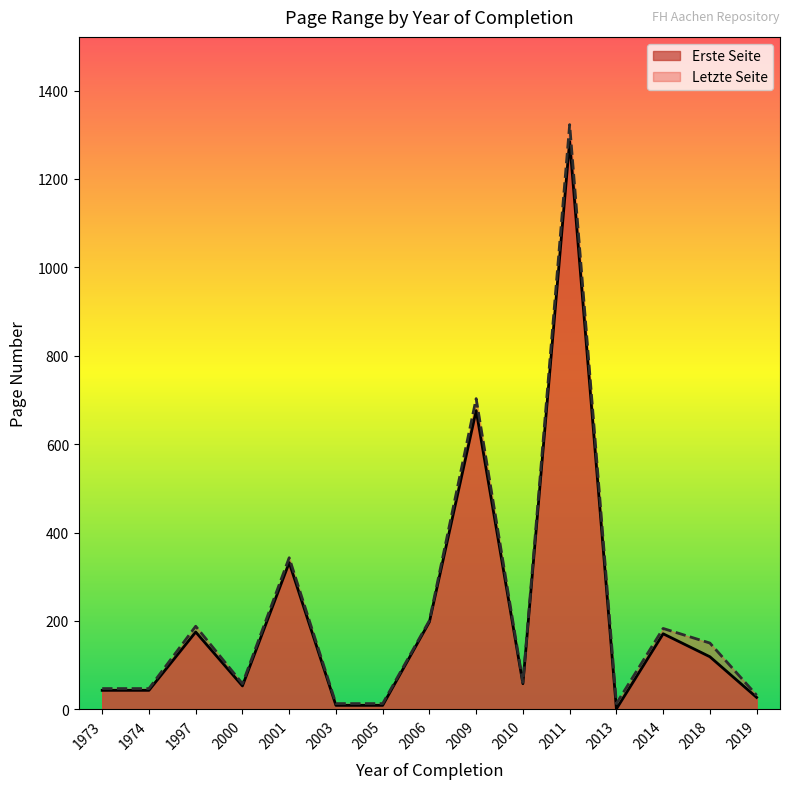

At which category does the chart reach its minimum across all series?

2013